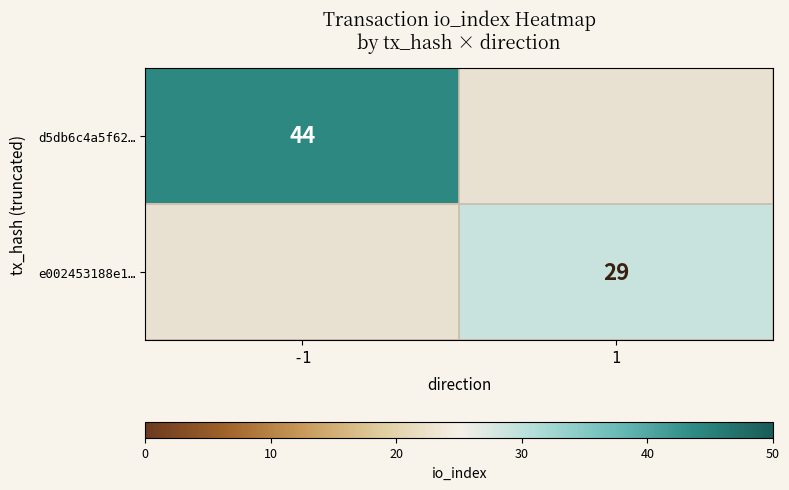

The e002453188e1… series shows 14 at 1. True or false?

False